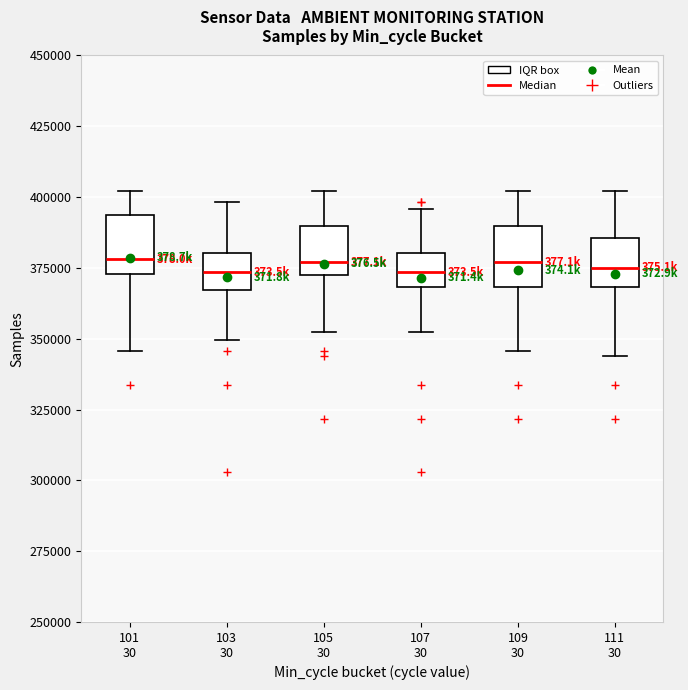

Reading left to right, read every box against the y-axis: the position of its median line, the range the box covers, and the ends of its whiskers. The values are not printed on the chart, so give them approximately, as read against the axis.

101 30: median 380000, box 375000 to 395000, whiskers 345000 to 400000
103 30: median 375000, box 365000 to 380000, whiskers 350000 to 400000
105 30: median 375000 (just above the box's lower edge), box 375000 to 390000, whiskers 350000 to 400000
107 30: median 375000, box 370000 to 380000, whiskers 350000 to 395000
109 30: median 375000, box 370000 to 390000, whiskers 345000 to 400000
111 30: median 375000, box 370000 to 385000, whiskers 345000 to 400000